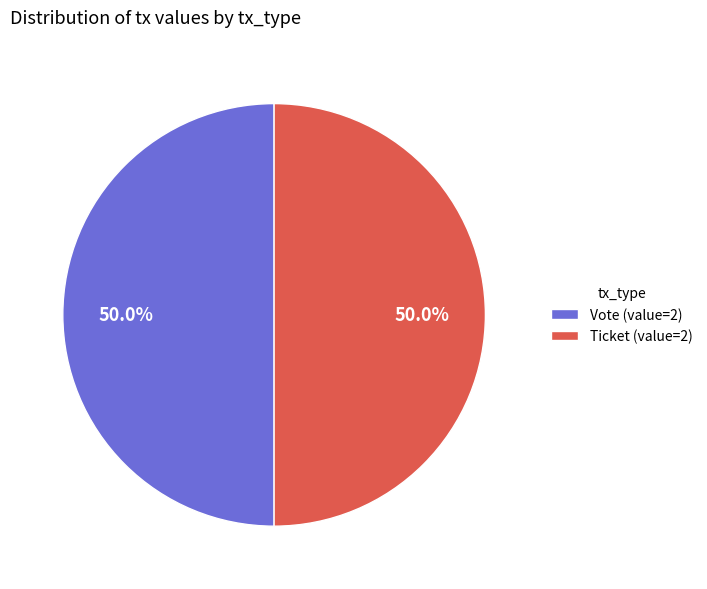

How many segments does this pie chart have?

2